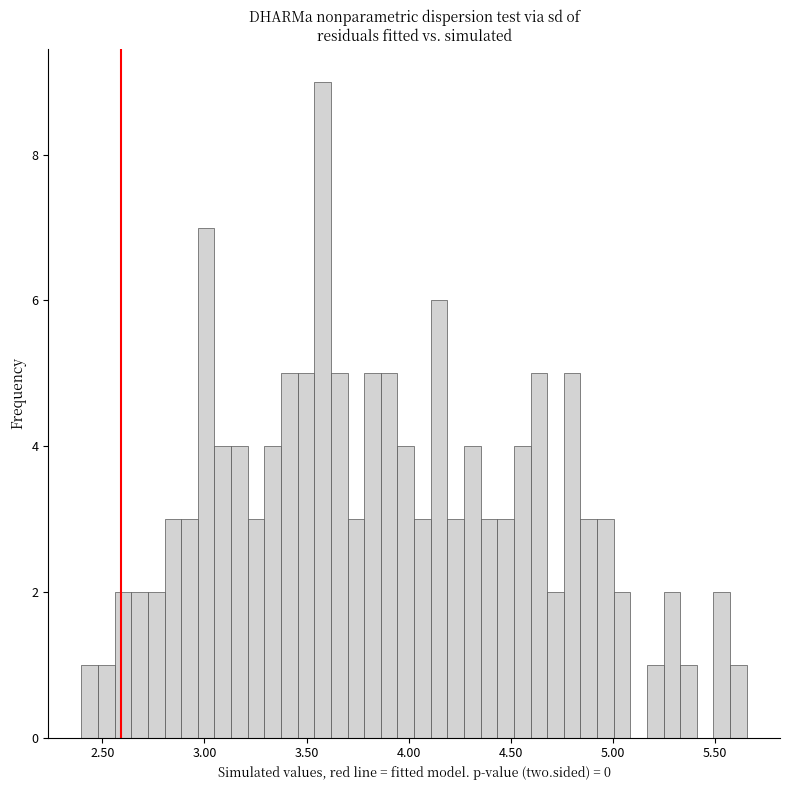

Read against the x-axis, roughly where is the centre of the tallest bar?

3.60